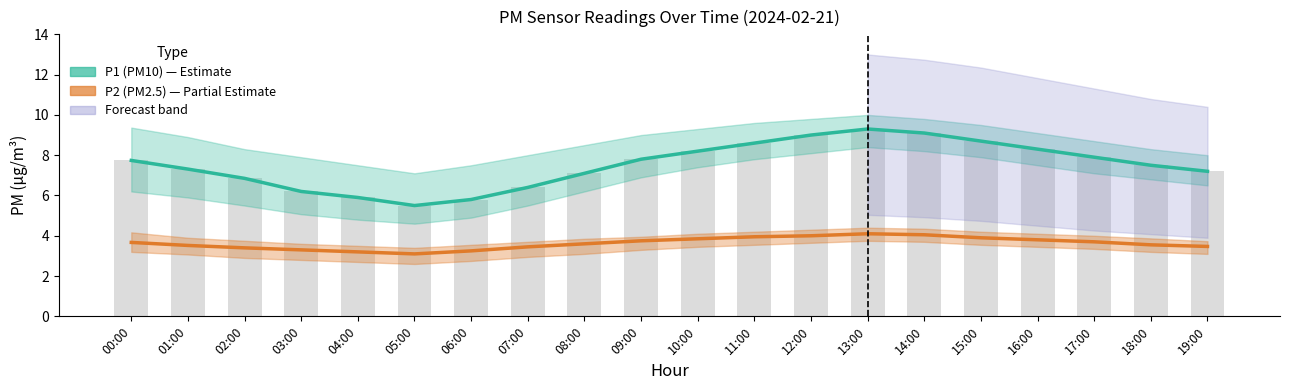

Which series changed the most between 00:00 and 12:00?

P1 (PM10)